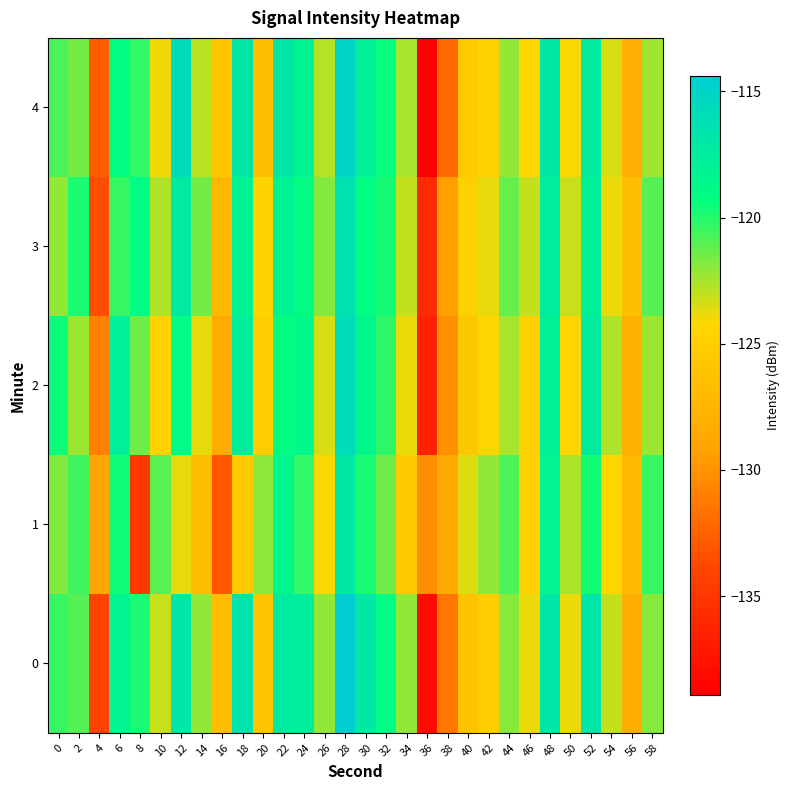

What is the smallest value displayed?

-138.9